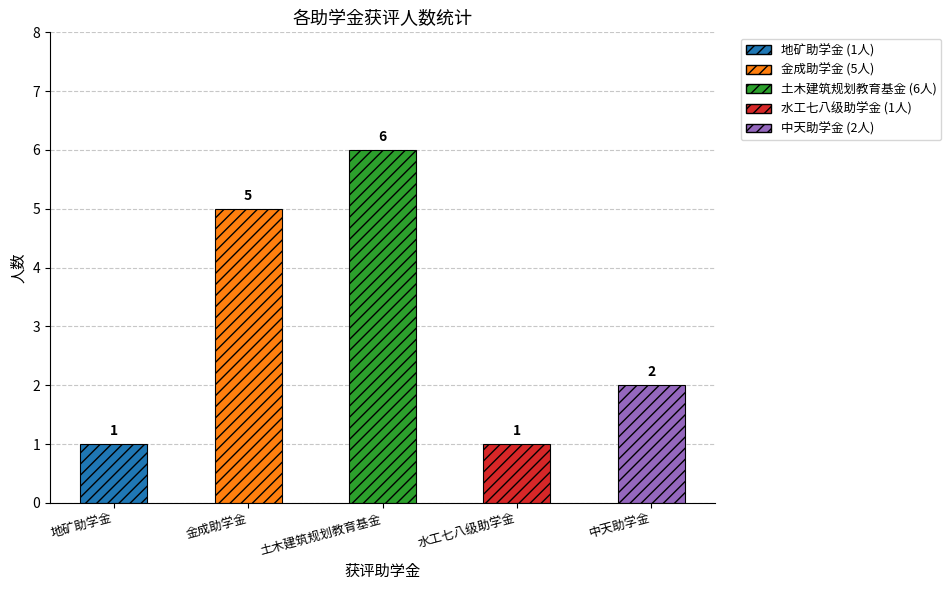

What is the label of the 1st bar from the left?

地矿助学金